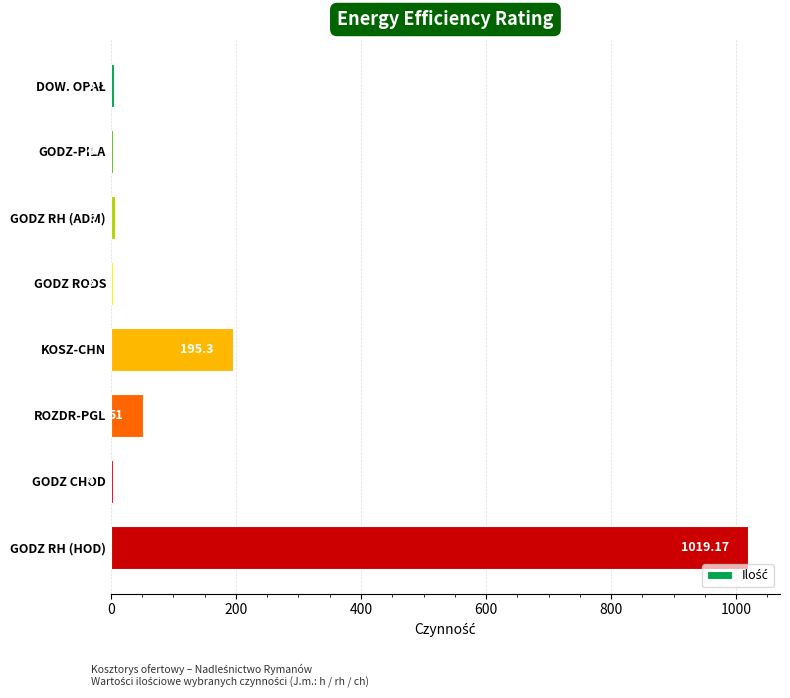

Which has a higher value, GODZ-PILA or KOSZ-CHN?

KOSZ-CHN